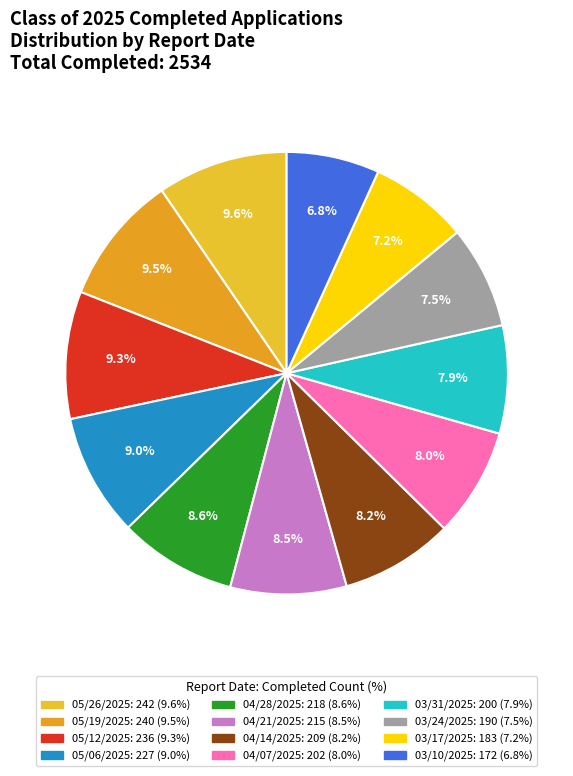

Count the number of slices in the pie.

12